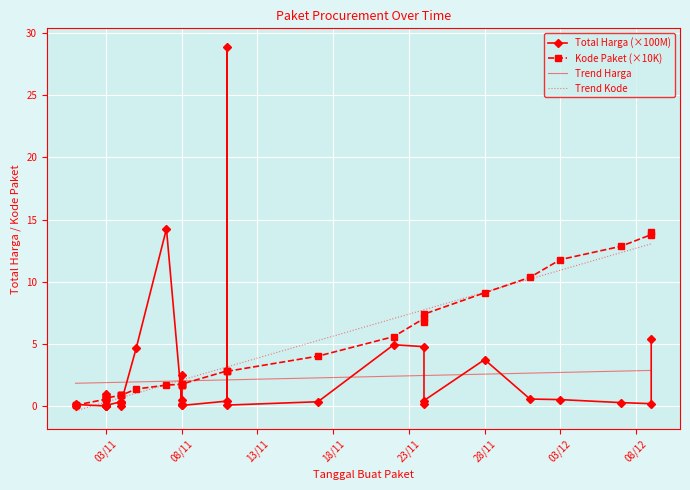

True or false: Trend Kode has more than 2 interior local peaks.

False